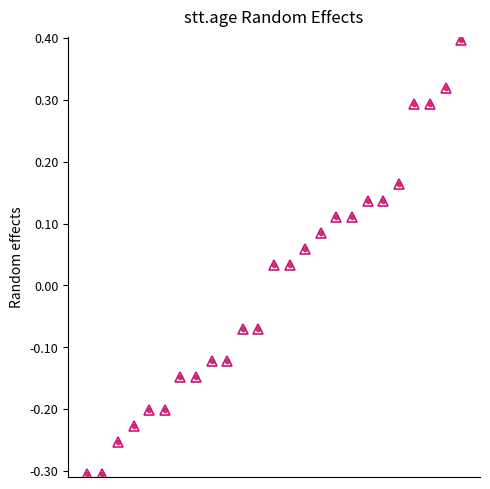

Where does the data first go above 0?

12